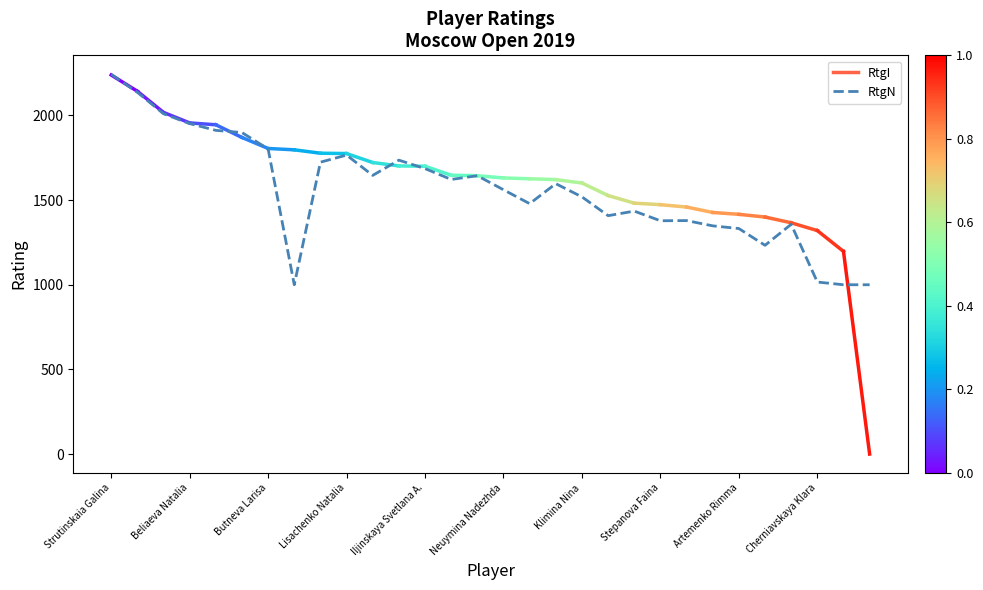

What is the difference between the maximum and minimum values?

1243